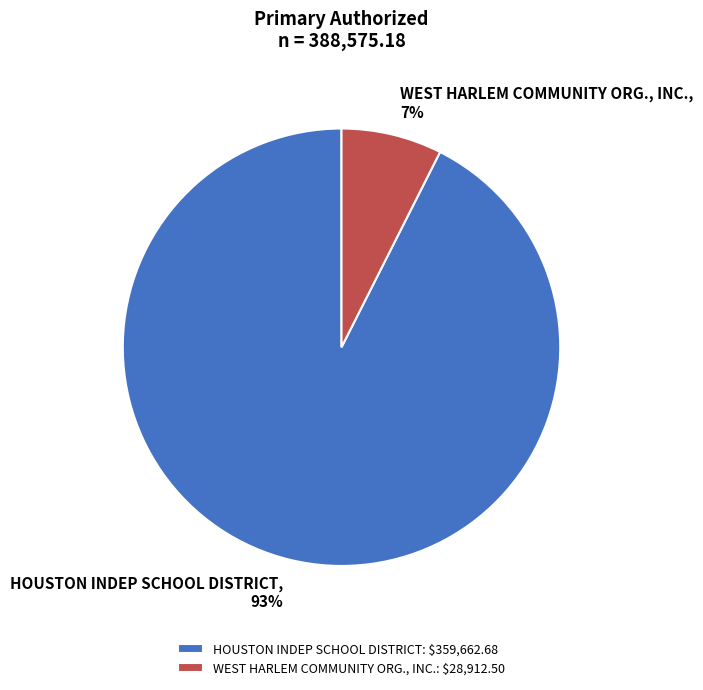

The HOUSTON INDEP SCHOOL DISTRICT slice represents 93% of the pie. True or false?

True